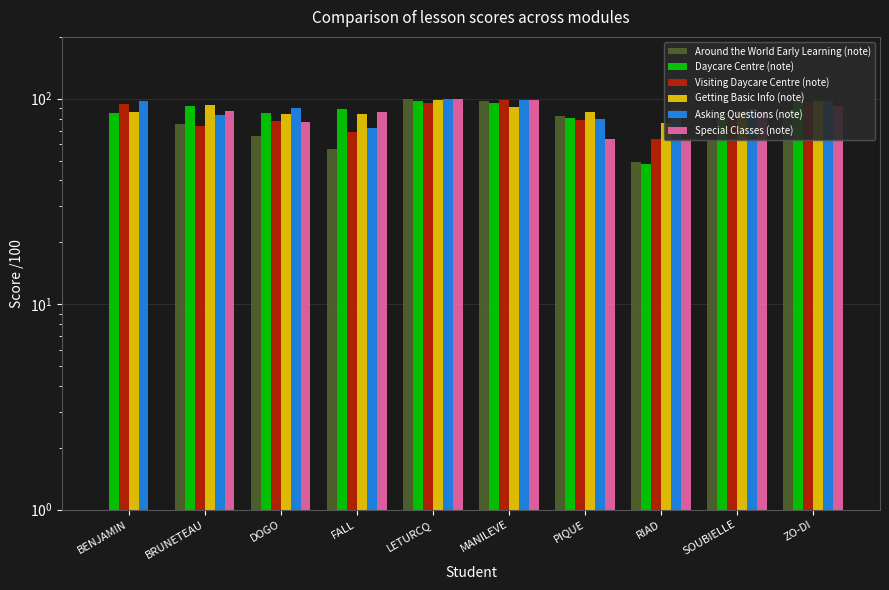

What is the value of the Visiting Daycare Centre (note) bar at the 8th from the left?

64